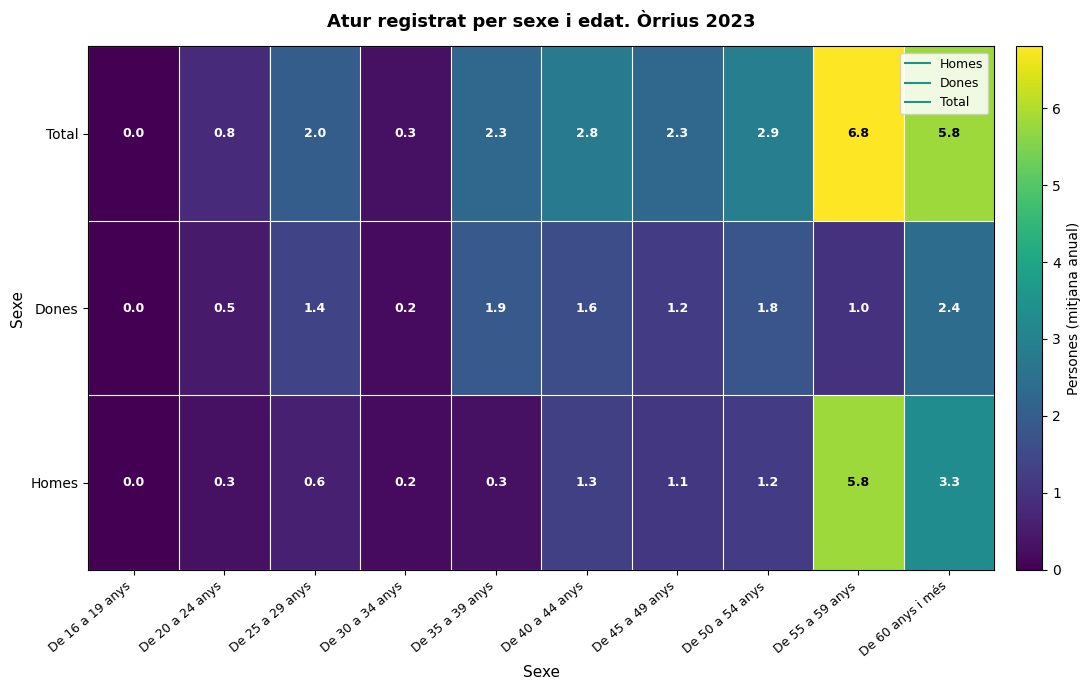

What is the sum of all Total values?

26.0